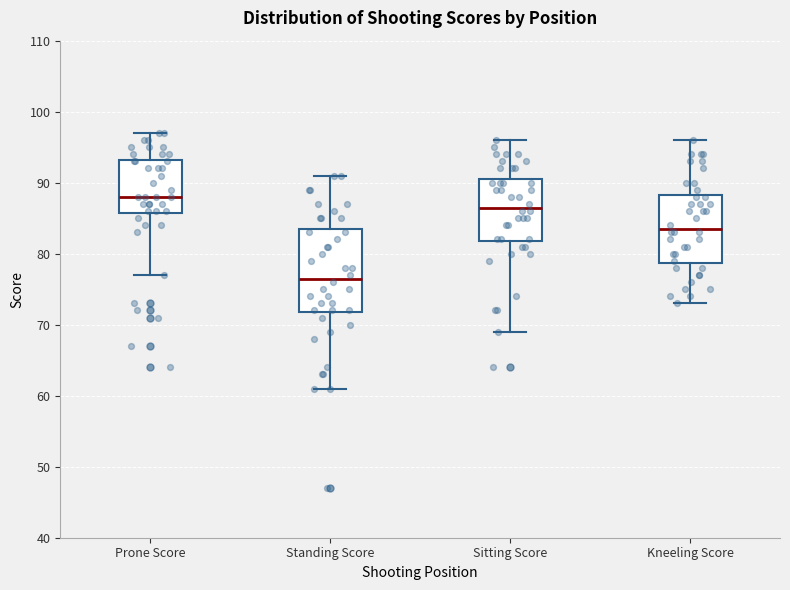

Where is the upper edge of the box for Prone Score on the y-axis? The values are not printed on the chart, so give them approximately, as read against the axis.

93